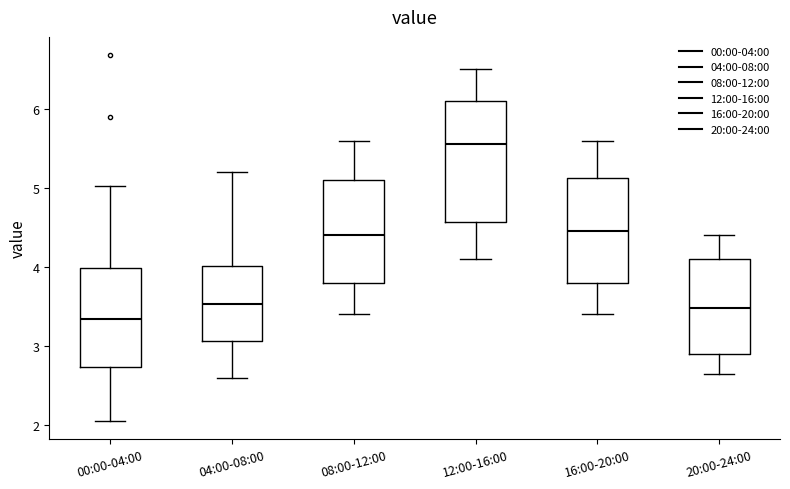

Where is the upper edge of the box for 16:00-20:00 on the y-axis? The values are not printed on the chart, so give them approximately, as read against the axis.

5.1